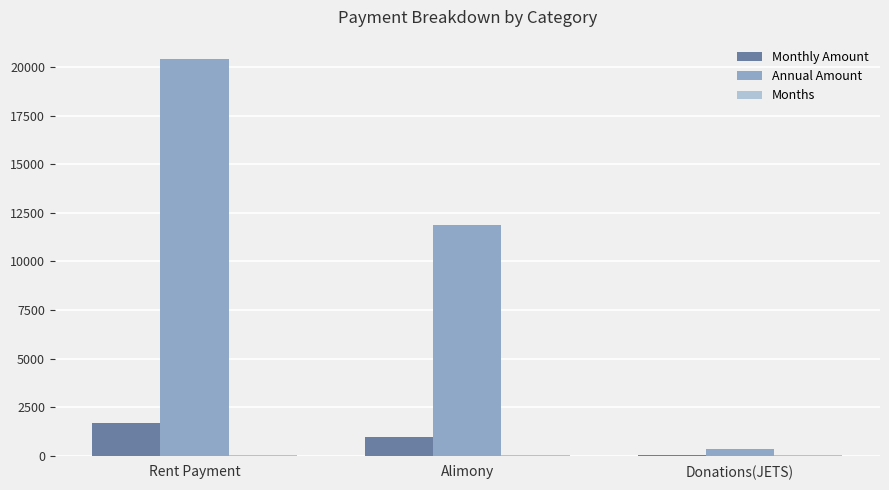

What is the highest value of the Monthly Amount series?

1700